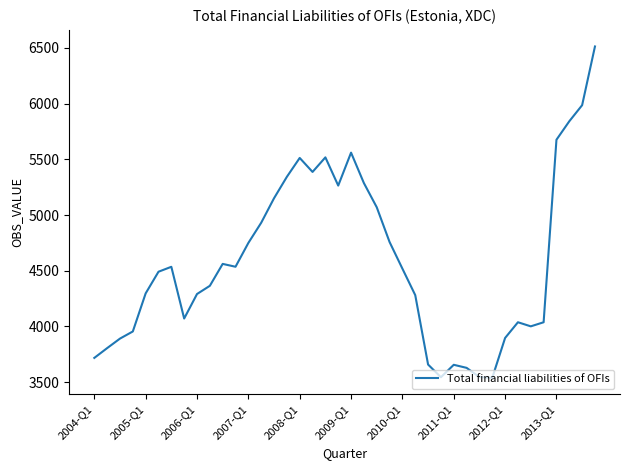

What is the greatest value displayed?

6511.8